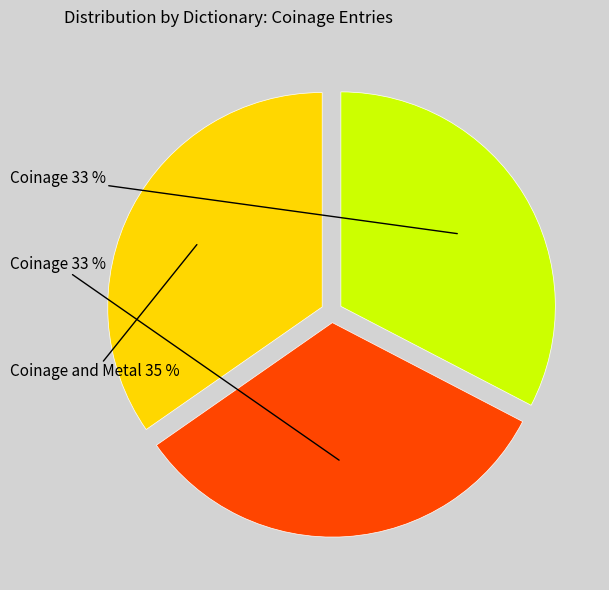

To the nearest percent, what is the average slice percentage?

33%